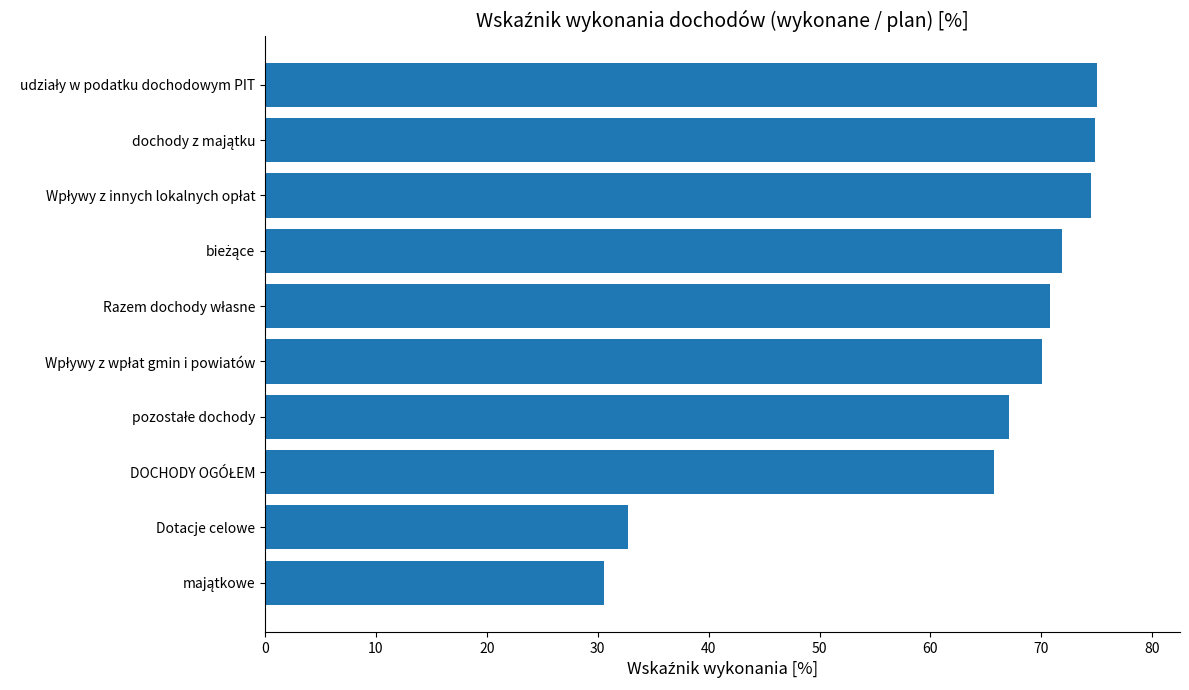

What is the difference between the second highest and second lowest values?

42.2